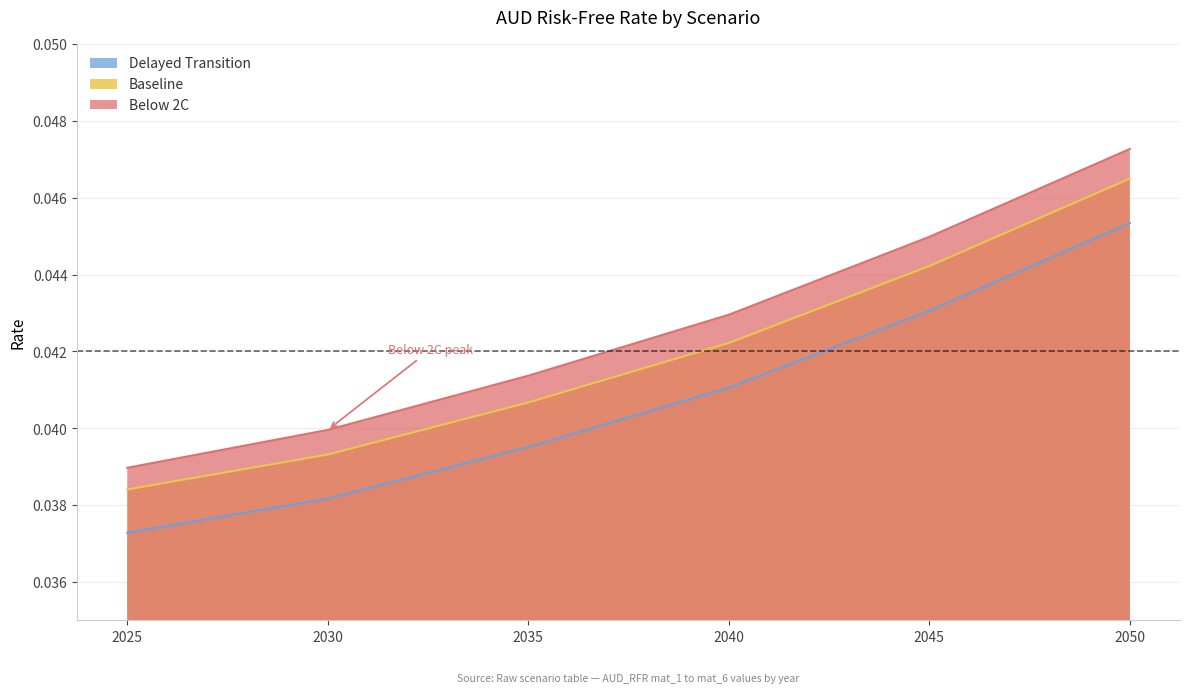

Reading left to right, list all the values displayed in this chart.

Baseline: 2025=0.0	2030=0.0	2035=0.0	2040=0.0	2045=0.0	2050=0.0
Below 2C: 2025=0.0	2030=0.0	2035=0.0	2040=0.0	2045=0.0	2050=0.0
Delayed Transition: 2025=0.0	2030=0.0	2035=0.0	2040=0.0	2045=0.0	2050=0.0